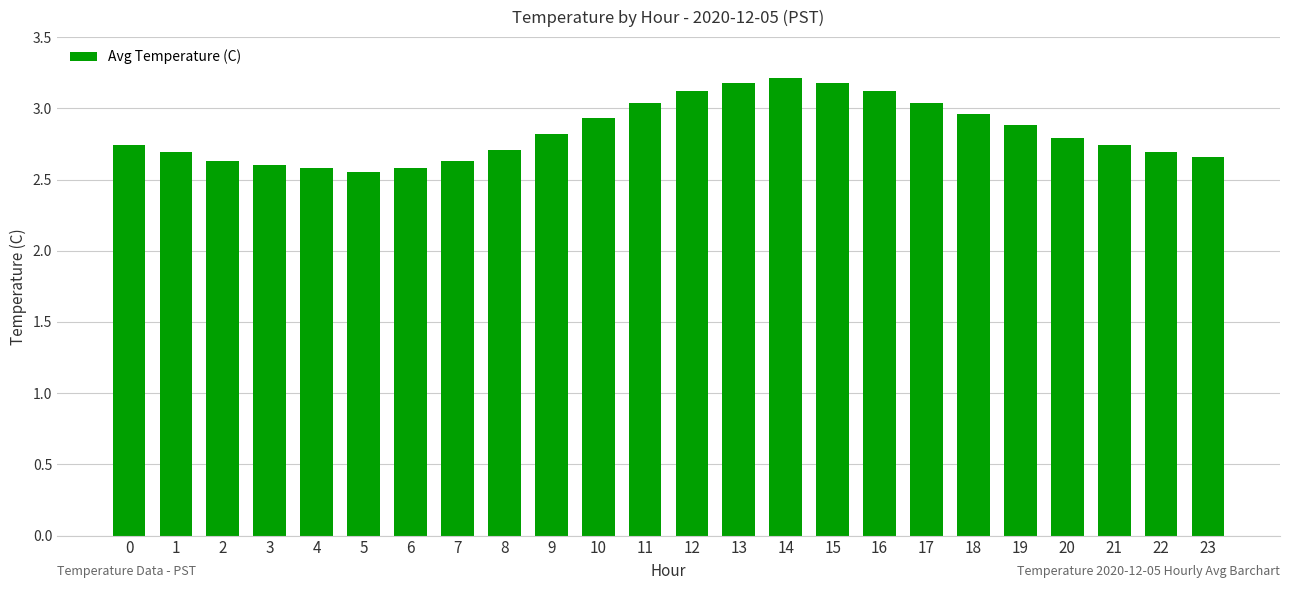

What is the value of the 16th bar from the left?

3.2